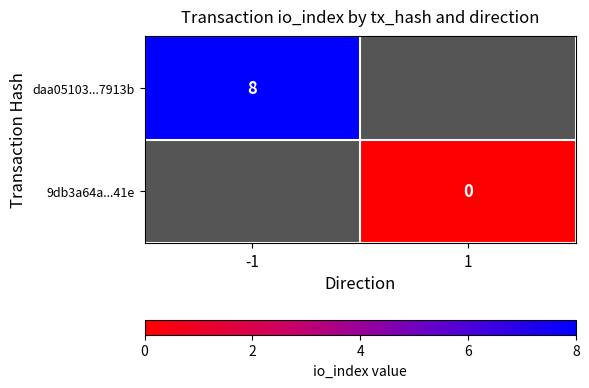

Is it true that daa05103...7913b equals 8 at -1?

True